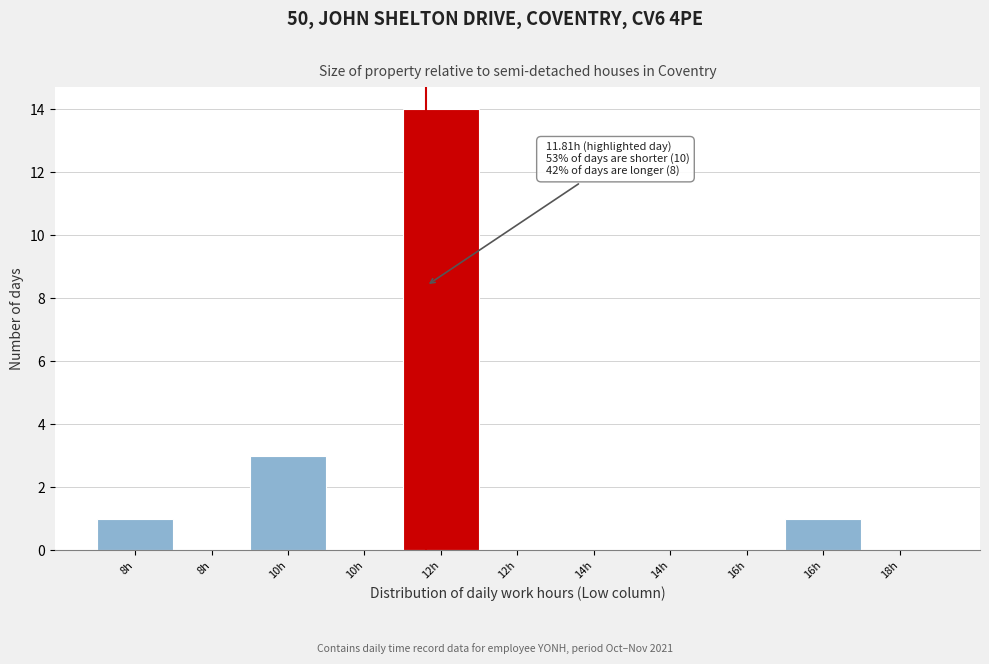

Are the bars horizontal?

No